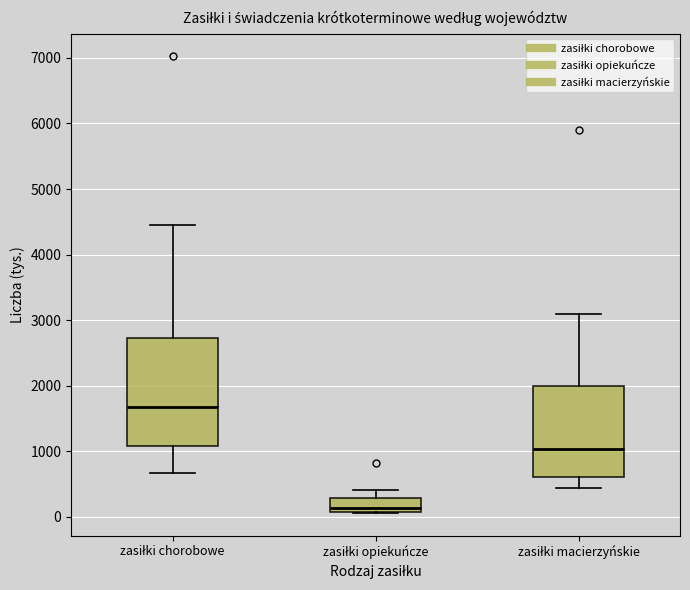

Which box has the highest median line?

zasiłki chorobowe